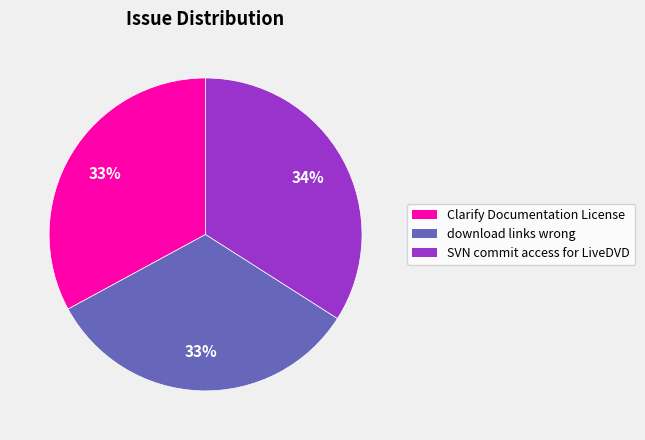

To the nearest percent, what portion does download links wrong represent?

33%